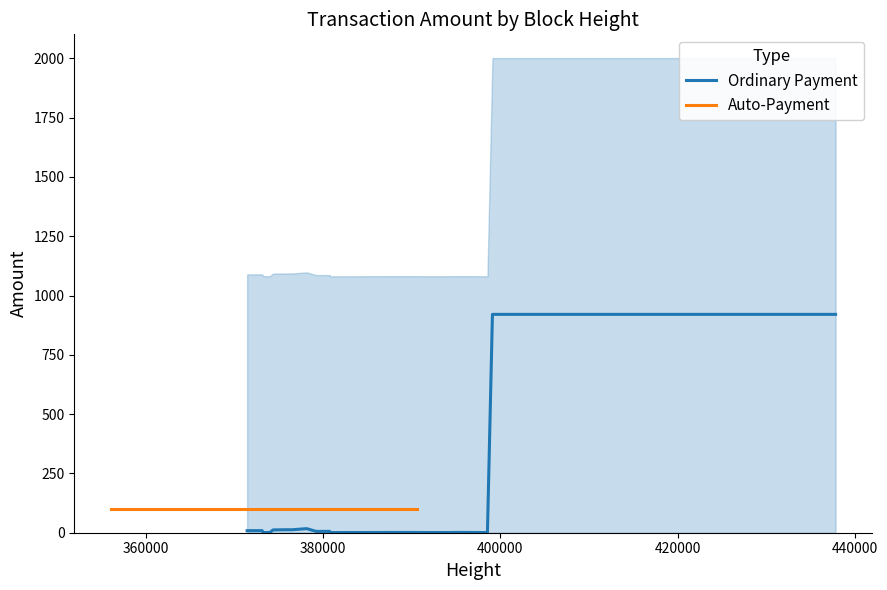

What is the value of the Auto-Payment point at the 9th from the left?

100.0